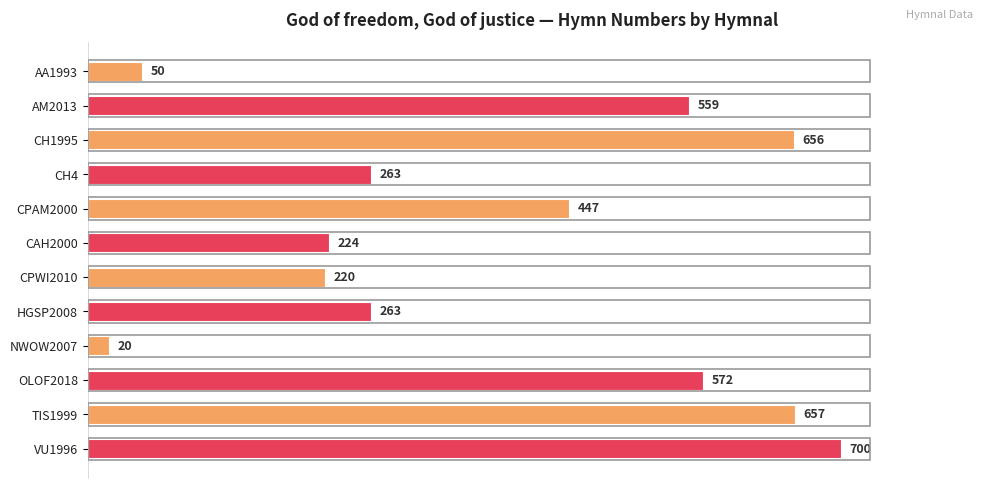

Reading top to bottom, list all the values displayed in this chart.

50	559	656	263	447	224	220	263	20	572	657	700